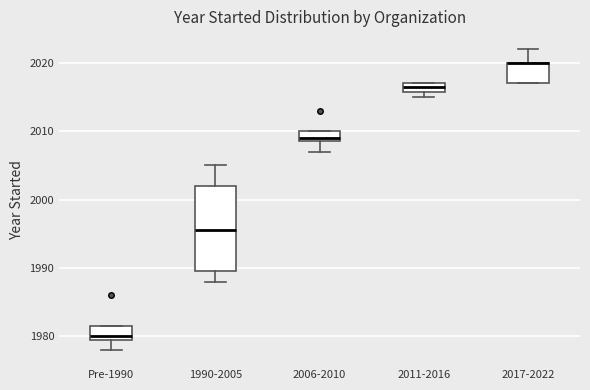

Which box is the tallest, from its lower edge to its upper edge?

1990-2005